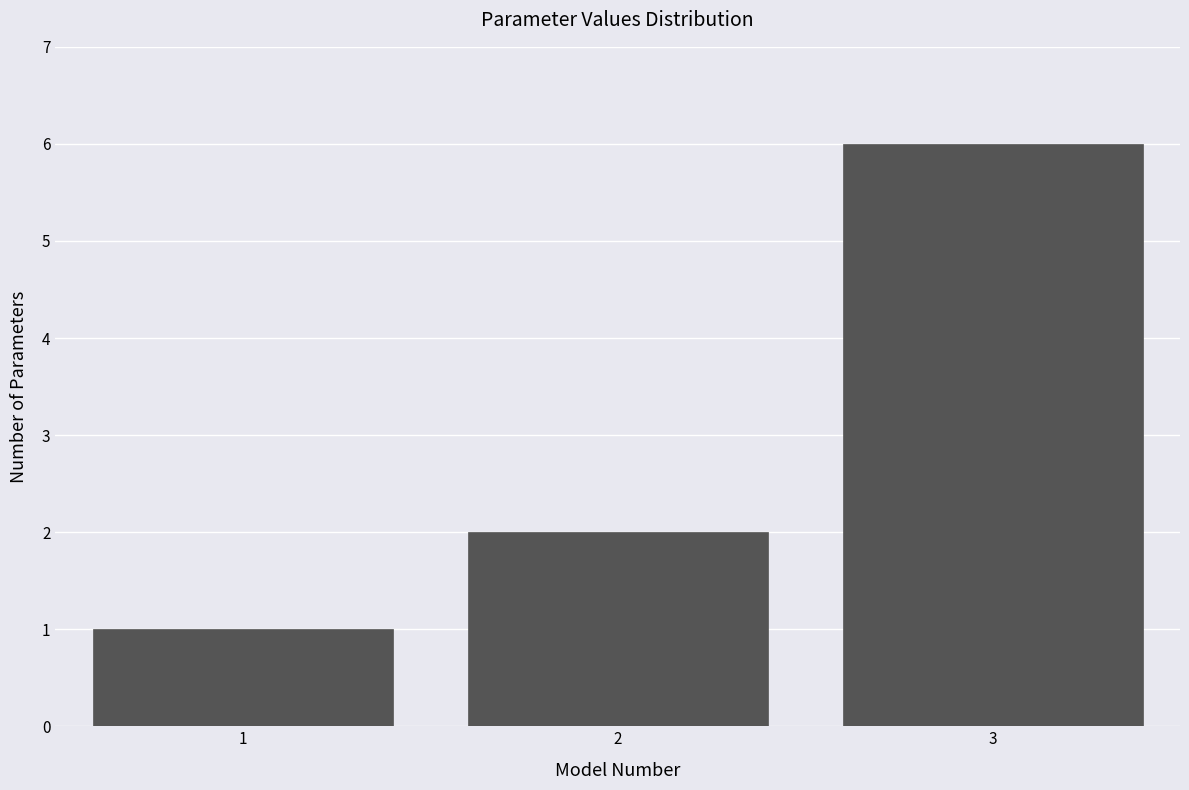

Reading left to right, transcribe all the data shown in this chart.

1=1	2=2	3=6